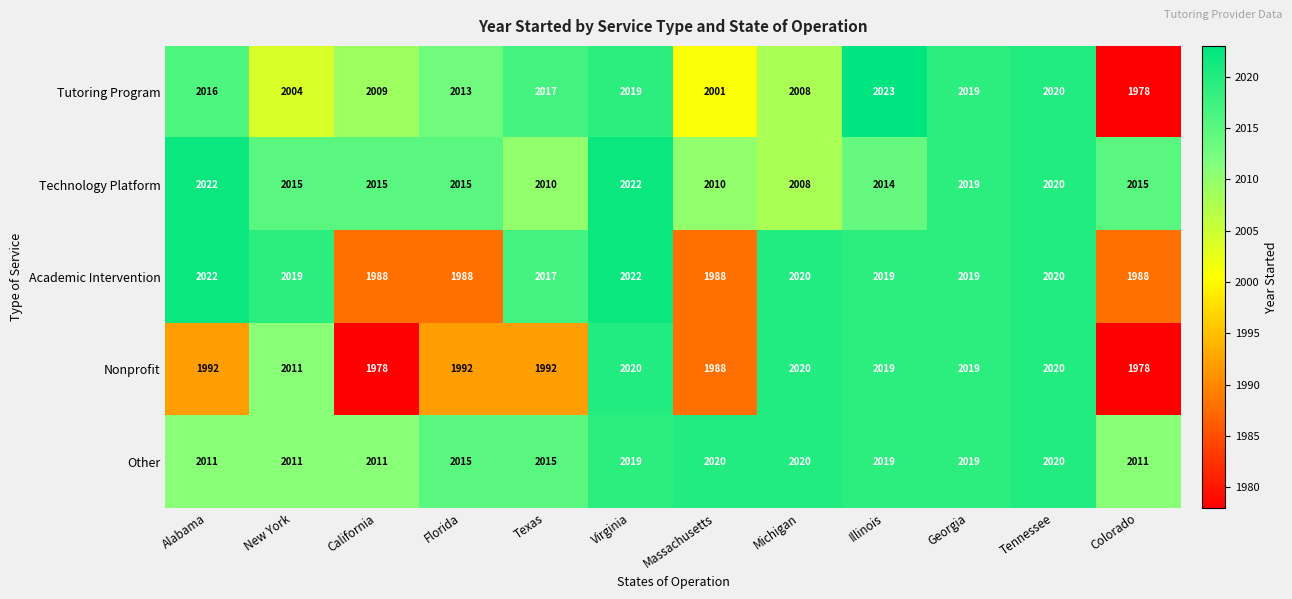

What is the sum of all Nonprofit values?

24029